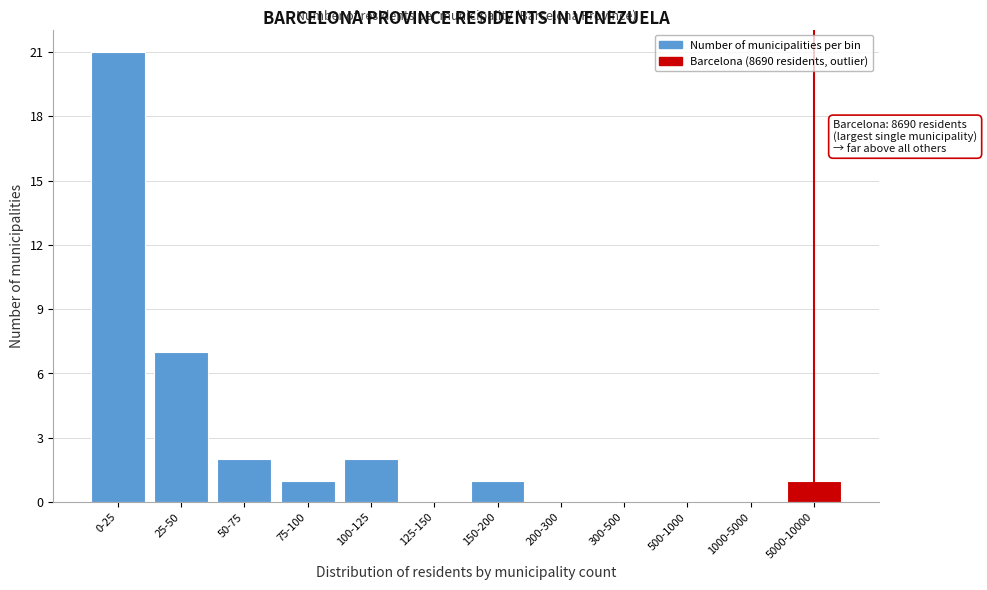

Reading left to right, transcribe all the data shown in this chart.

0-25=21	25-50=7	50-75=2	75-100=1	100-125=2	125-150=0	150-200=1	200-300=0	300-500=0	500-1000=0	1000-5000=0	5000-10000=1